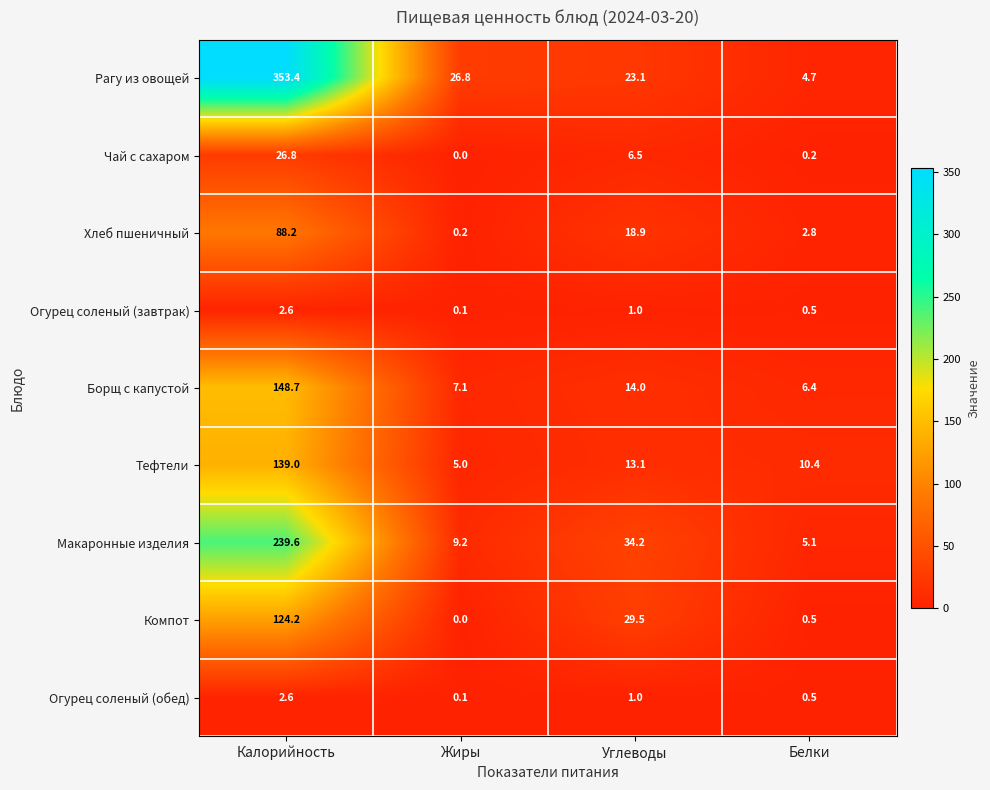

What is the total value across all series at Белки?

31.1